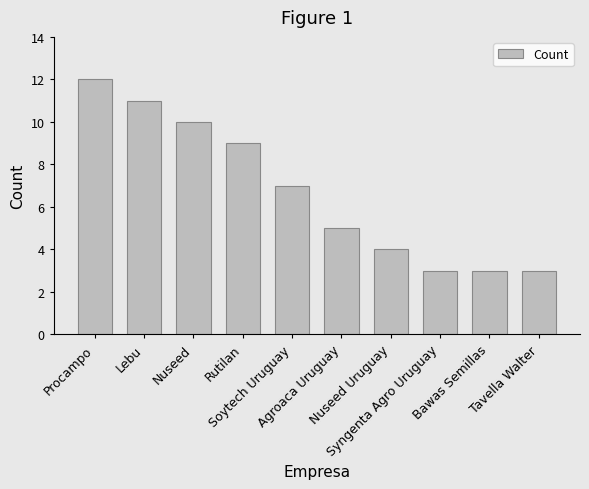

What is the sum of the values at Rutilan and Procampo?

21